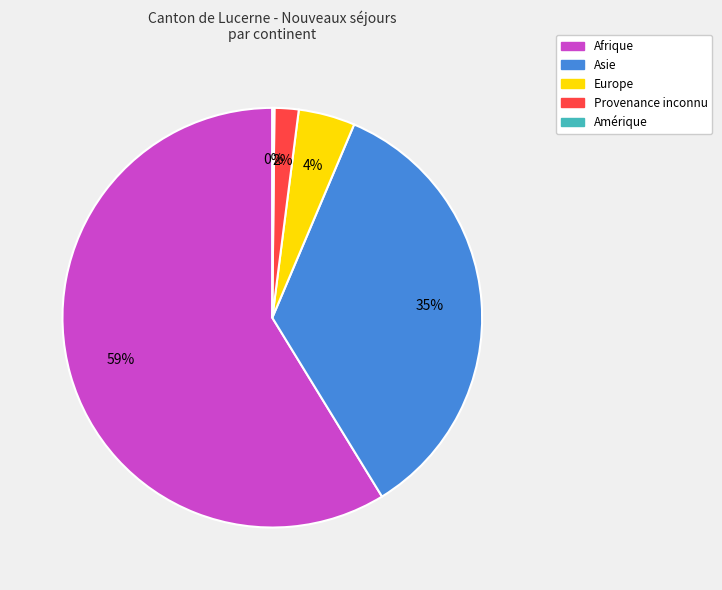

To the nearest percent, what is the difference between the largest and smallest slice percentages?

59%